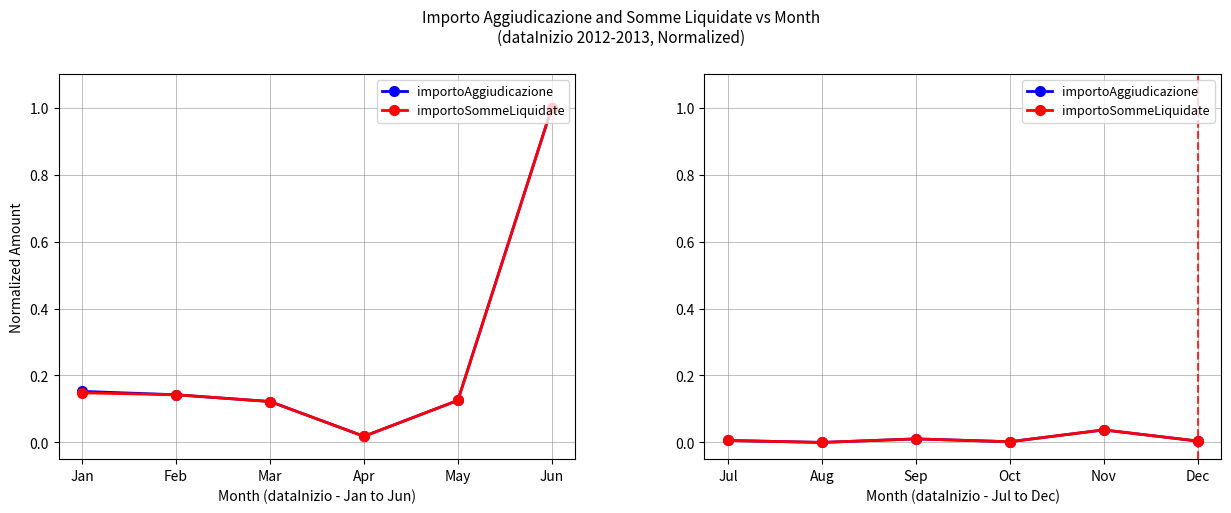

How many data points does each series have?

6